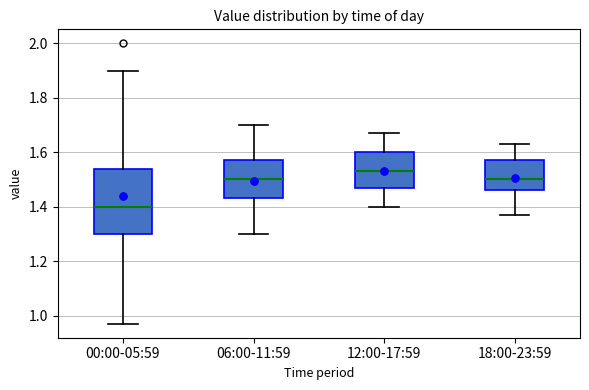

Reading left to right, read every box against the y-axis: the position of its median line, the range the box covers, and the ends of its whiskers. The values are not printed on the chart, so give them approximately, as read against the axis.

00:00-05:59: median 1.40, box 1.30 to 1.54, whiskers 0.98 to 1.90
06:00-11:59: median 1.50, box 1.44 to 1.58, whiskers 1.30 to 1.70
12:00-17:59: median 1.54, box 1.48 to 1.60, whiskers 1.40 to 1.68
18:00-23:59: median 1.50, box 1.46 to 1.58, whiskers 1.38 to 1.64